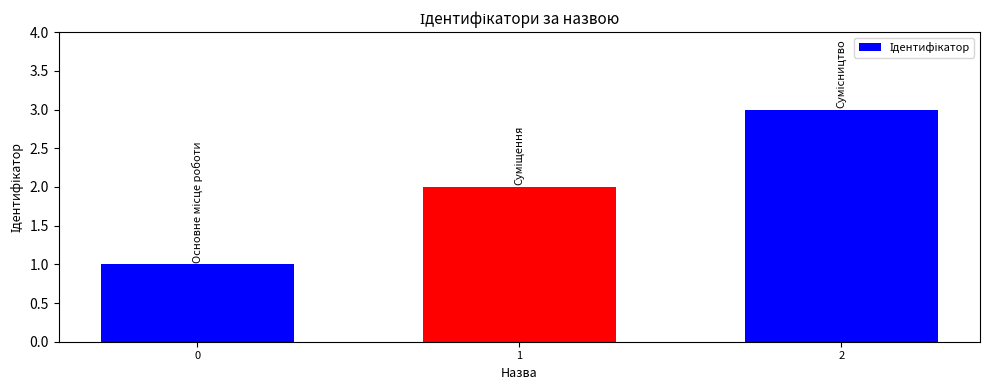

How many bars are there in total?

3